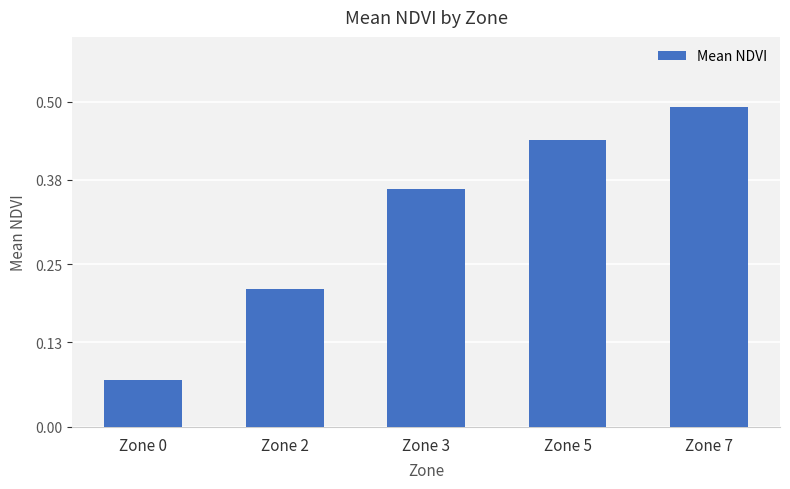

Which label corresponds to the largest value in the chart?

Zone 7